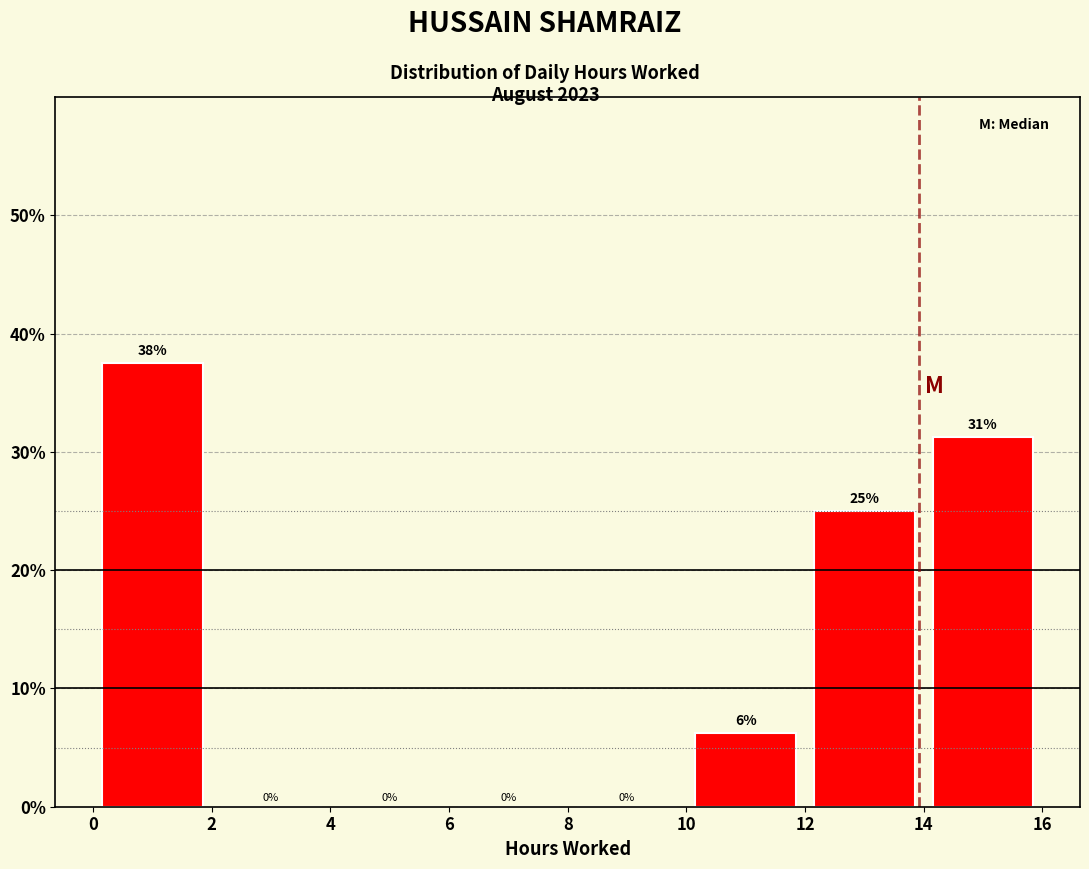

Over which range of the x-axis is the bar tallest?

0 to 2